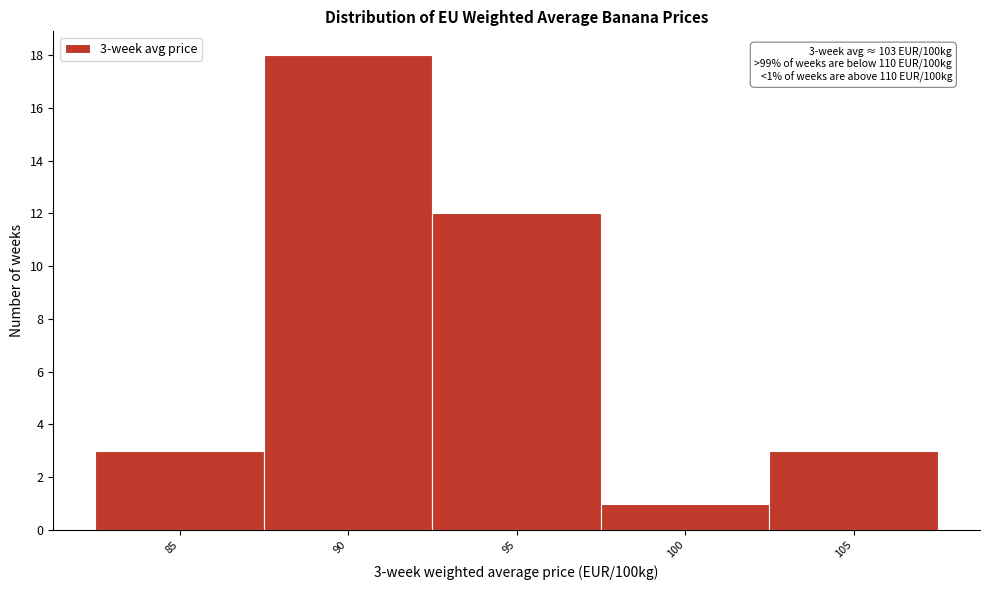

Reading left to right, list all the values displayed in this chart.

3	18	12	1	3